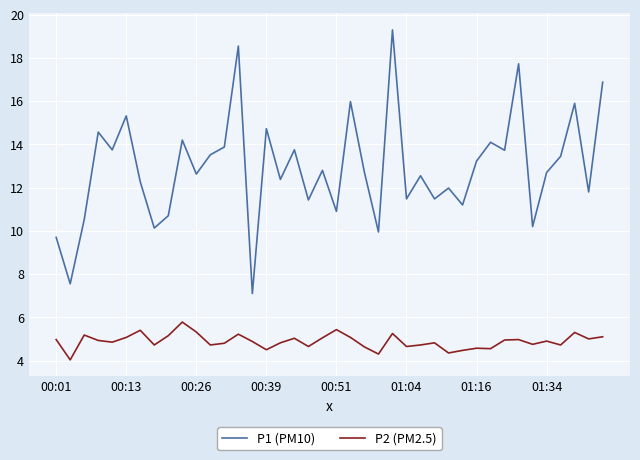

What are all the series names shown in the legend?

P1 (PM10), P2 (PM2.5)